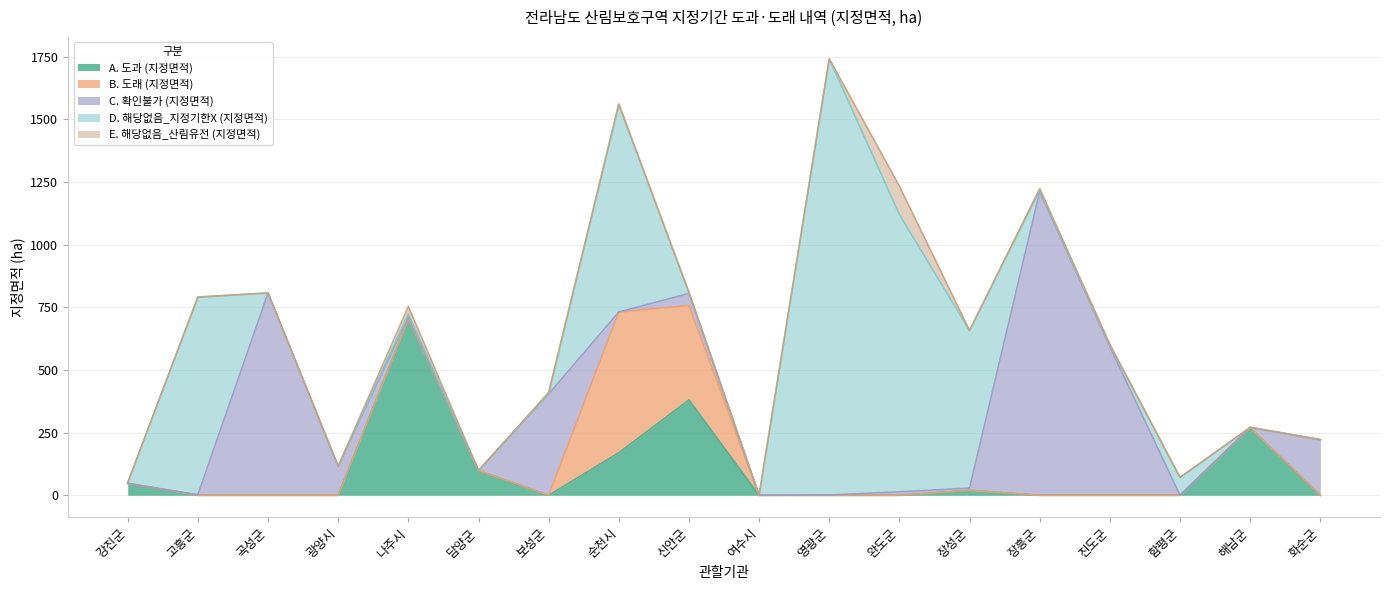

How many intersections are there between A. 도과 (지정면적) and D. 해당없음_지정기한X (지정면적)?

4